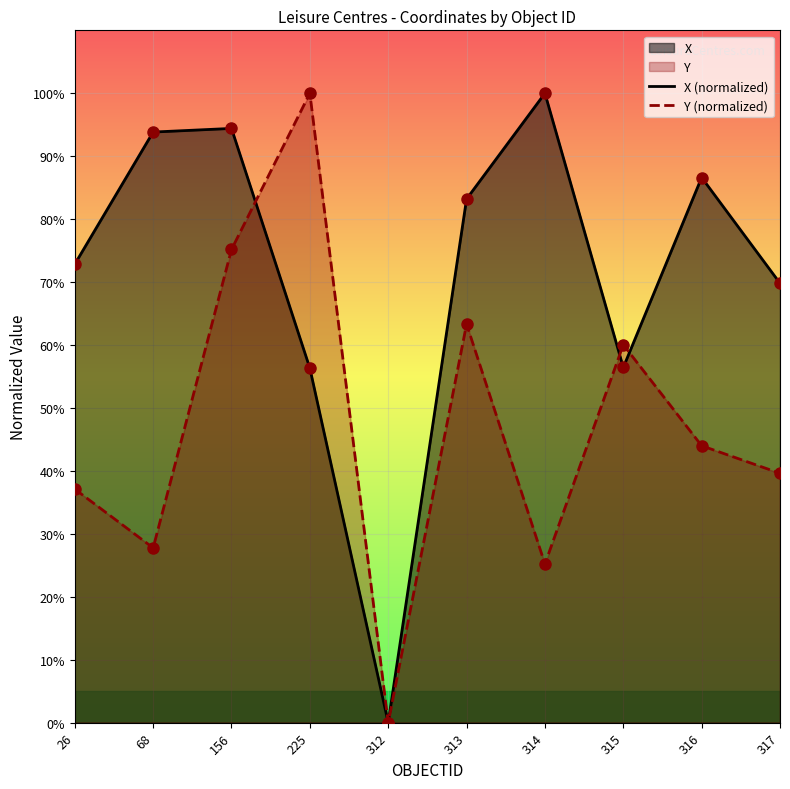

What is the value of the Y (normalized) point at the 4th from the left?

100.0